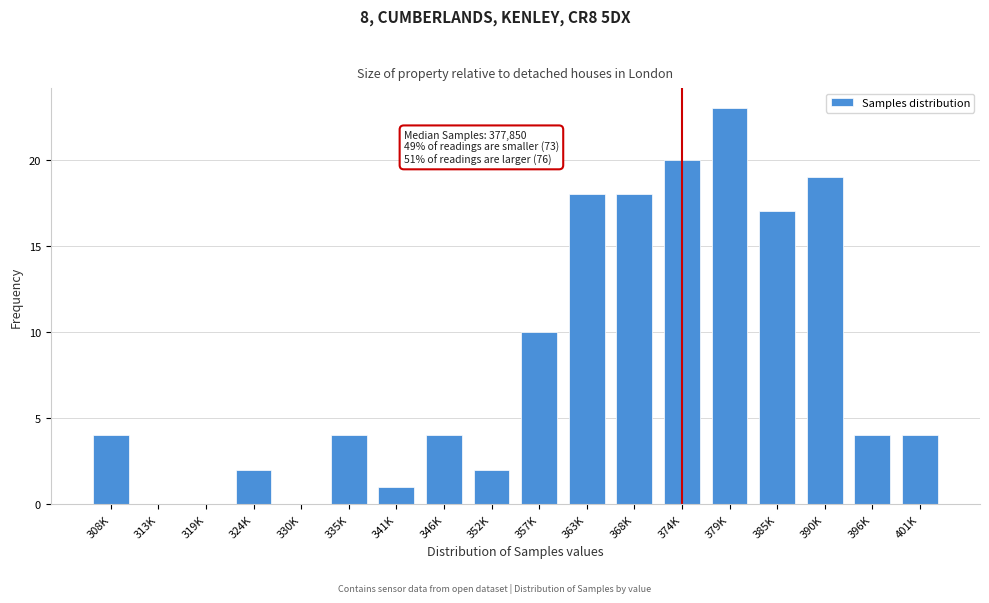

Reading left to right, what are all the values shown in this chart?

308K=4	313K=0	319K=0	324K=2	330K=0	335K=4	341K=1	346K=4	352K=2	357K=10	363K=18	368K=18	374K=20	379K=23	385K=17	390K=19	396K=4	401K=4